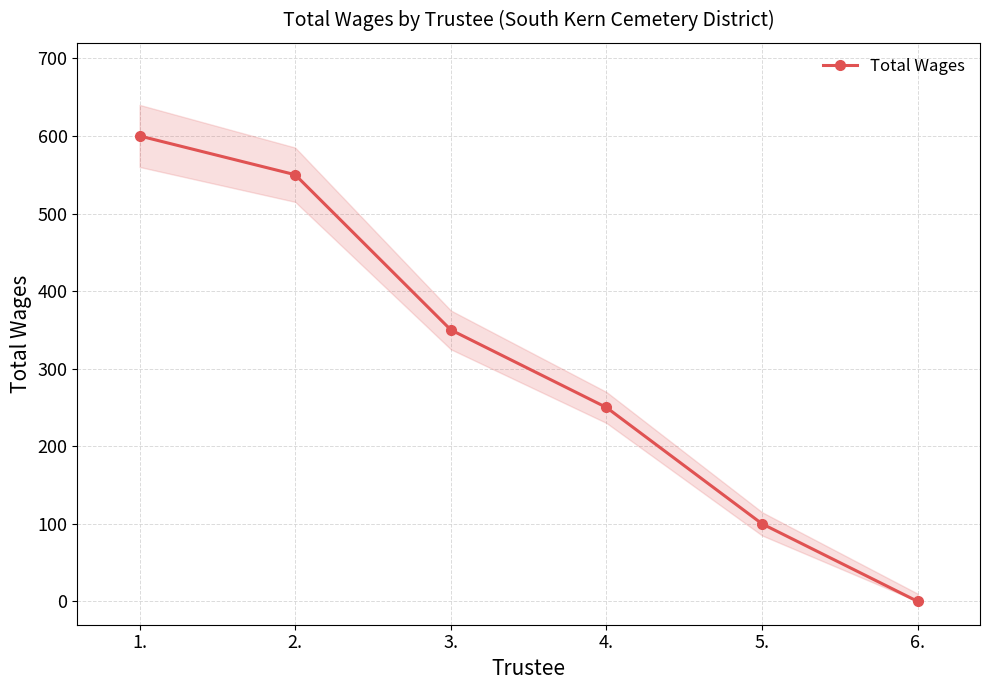

What is the value of the 1st point from the left?

600